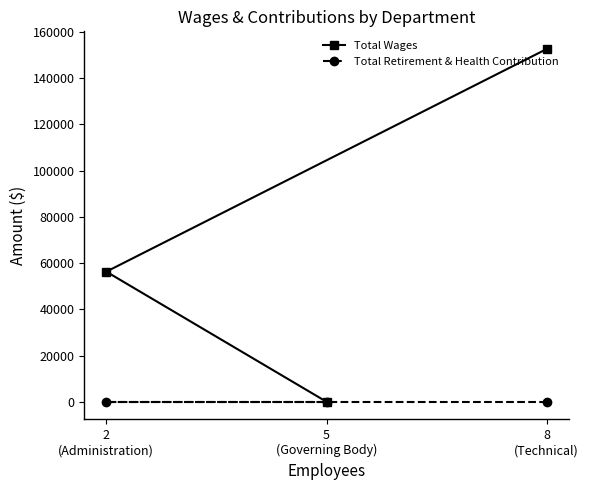

At how many categories does at least one series exceed 77269?

1